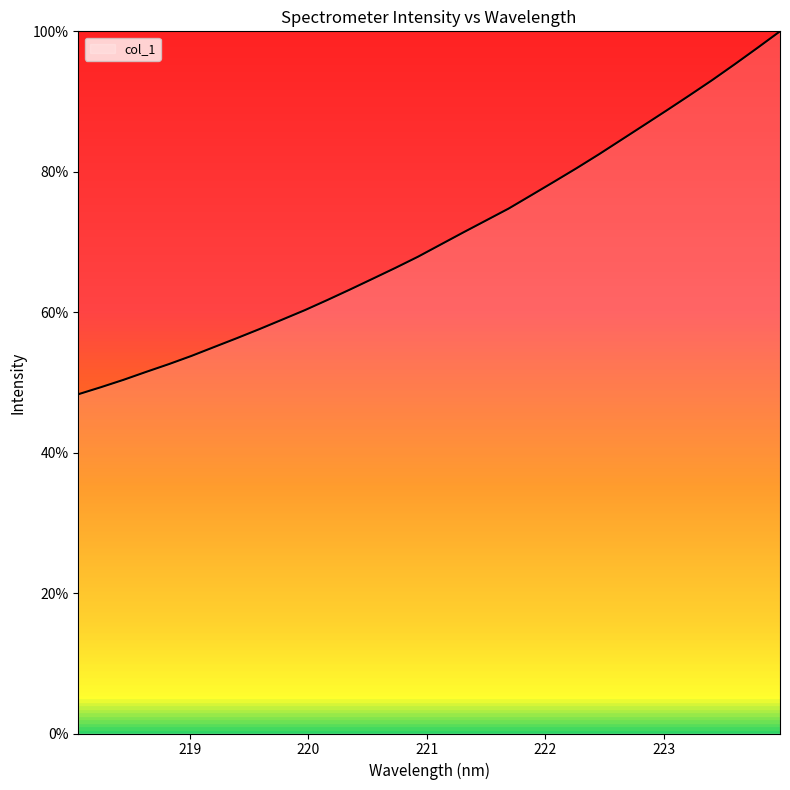

What is the minimum value shown in the chart?

48.3